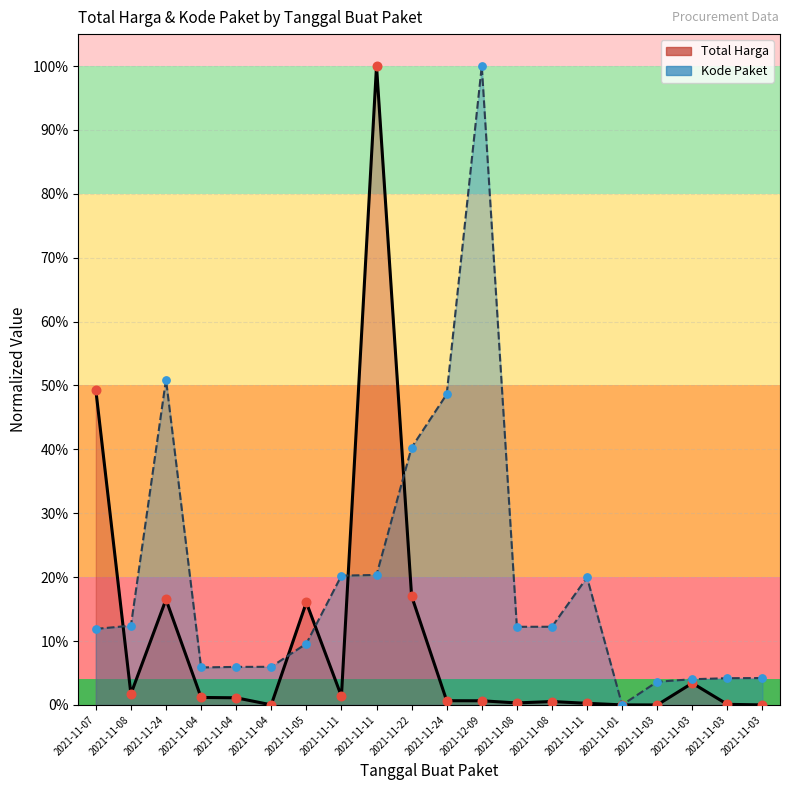

At how many categories does at least one series exceed 0?

20